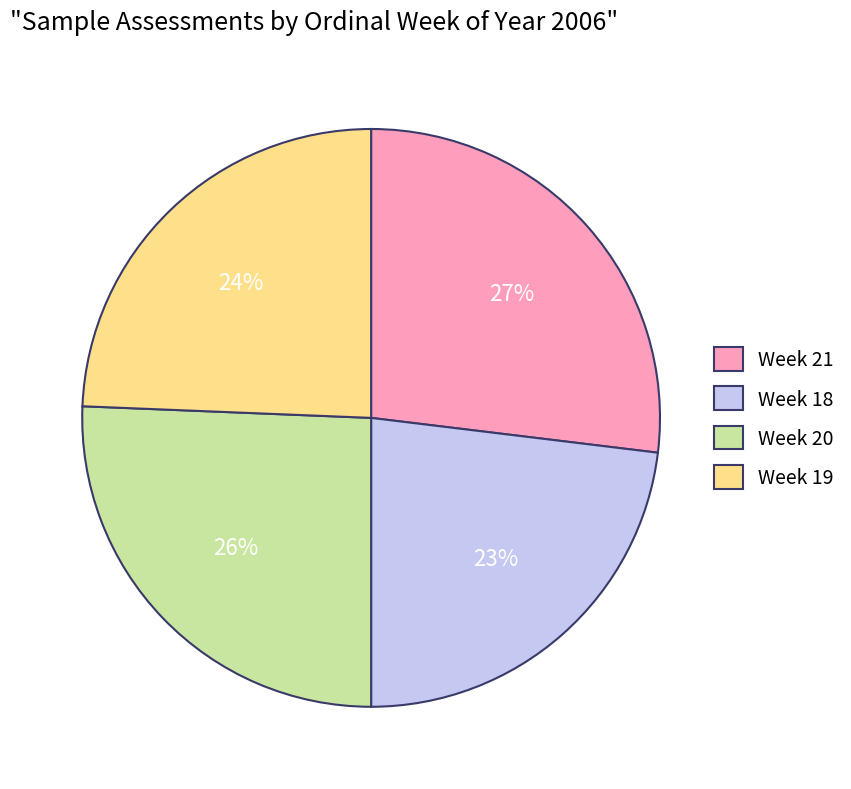

What percentage is the Week 20 slice, to the nearest percent?

26%